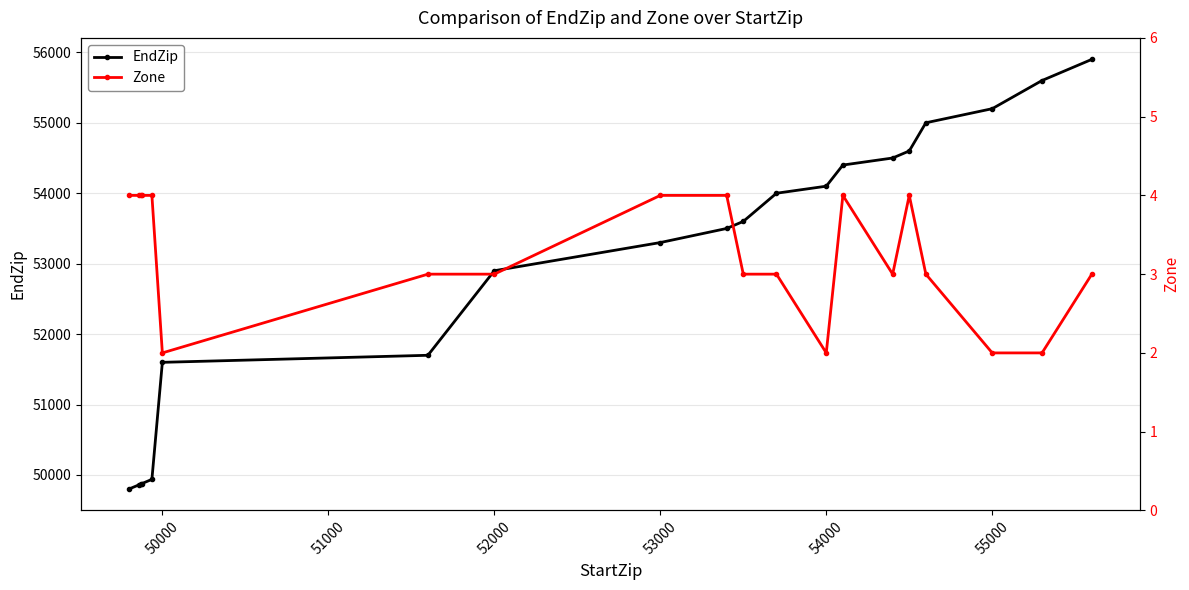

In Zone, how many points are higher than both neighbors (excluding endpoints)?

2